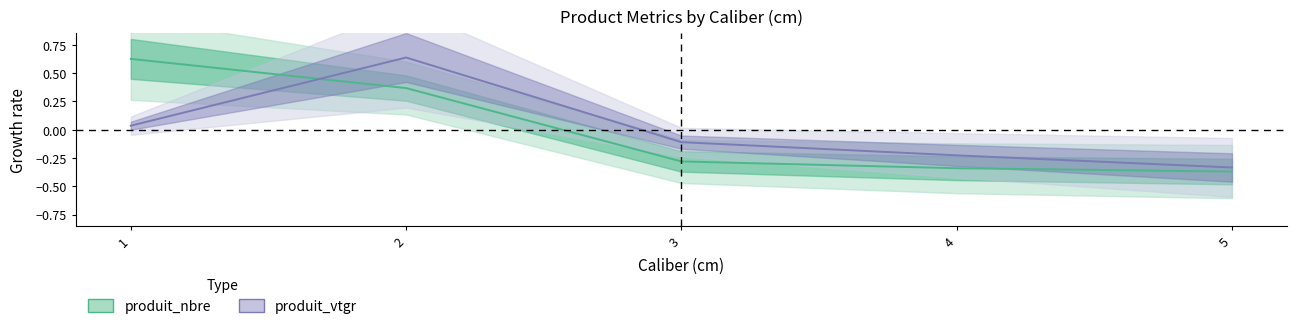

Which series has the largest total across all categories?

produit_nbre